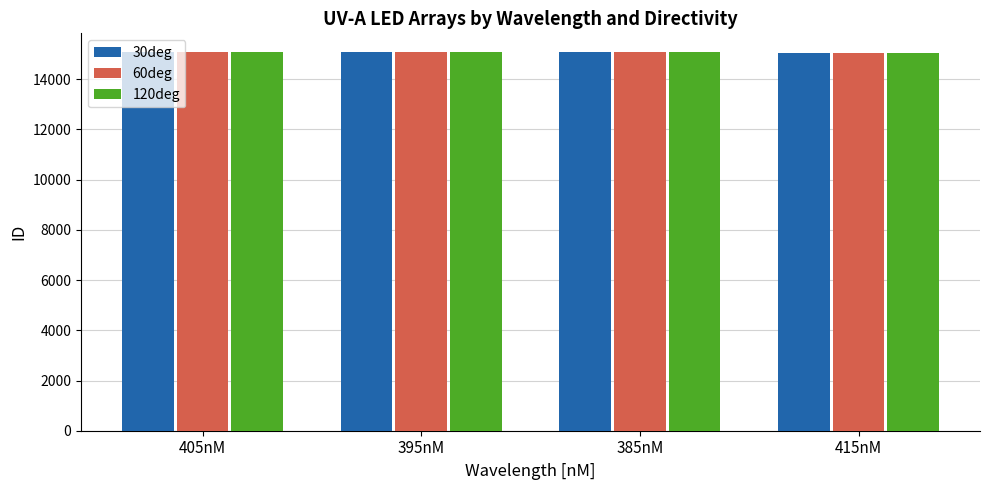

The value of 60deg at 395nM is 23235. True or false?

False